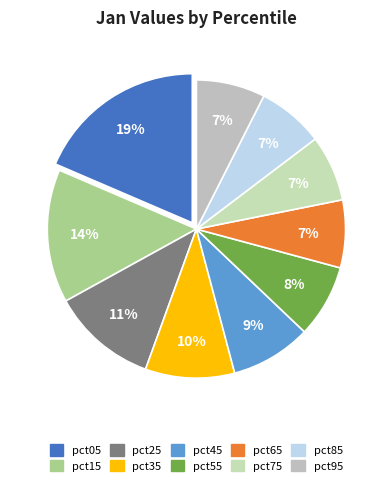

Count the number of slices in the pie.

10